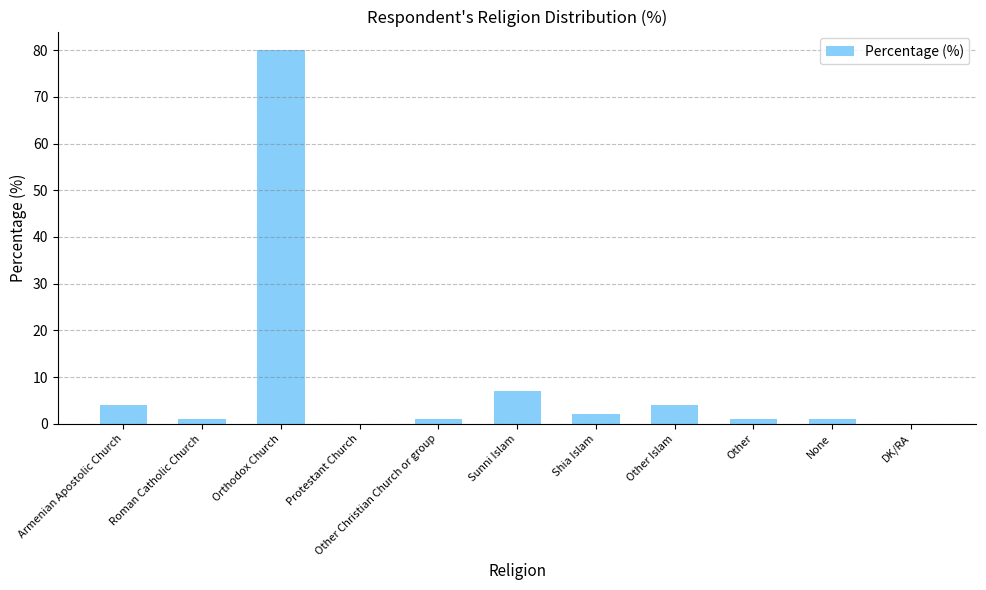

What is the sum of all values?

101